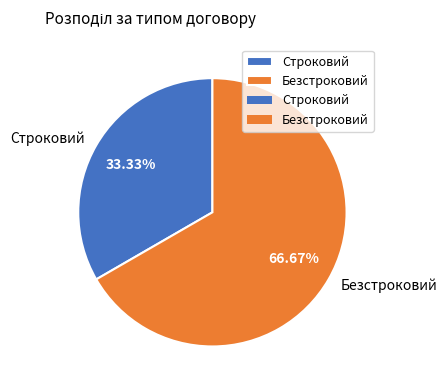

Is the sum of Безстроковий and Строковий greater than half?

Yes